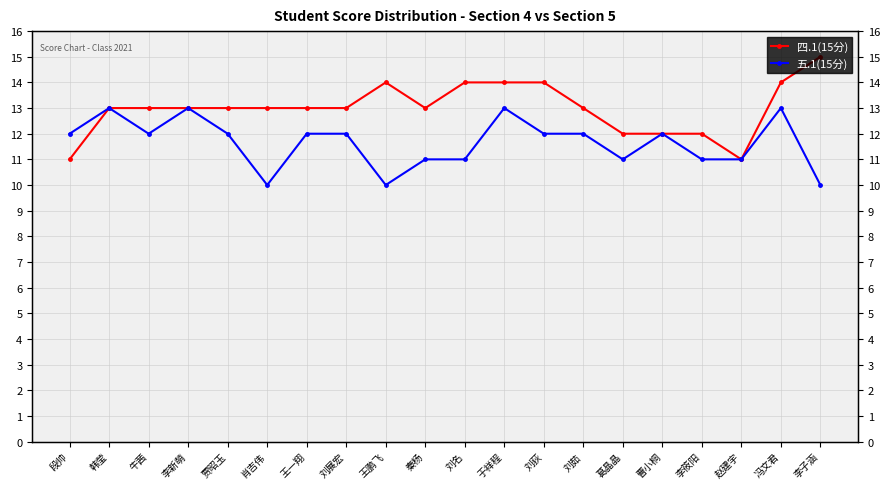

Which series has the largest total across all categories?

四.1(15分)